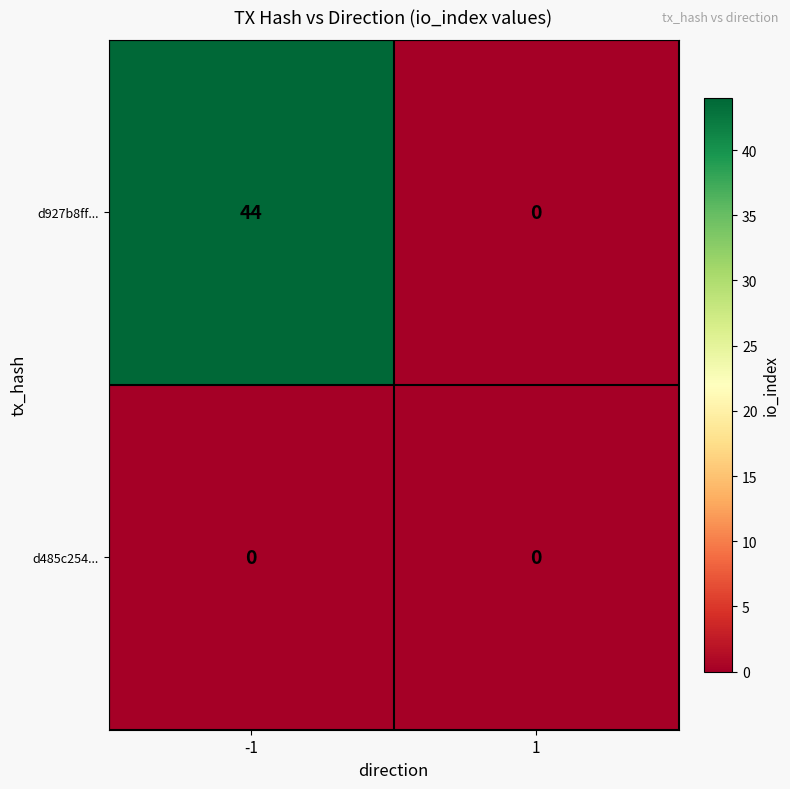

What is the maximum value shown in the chart?

44